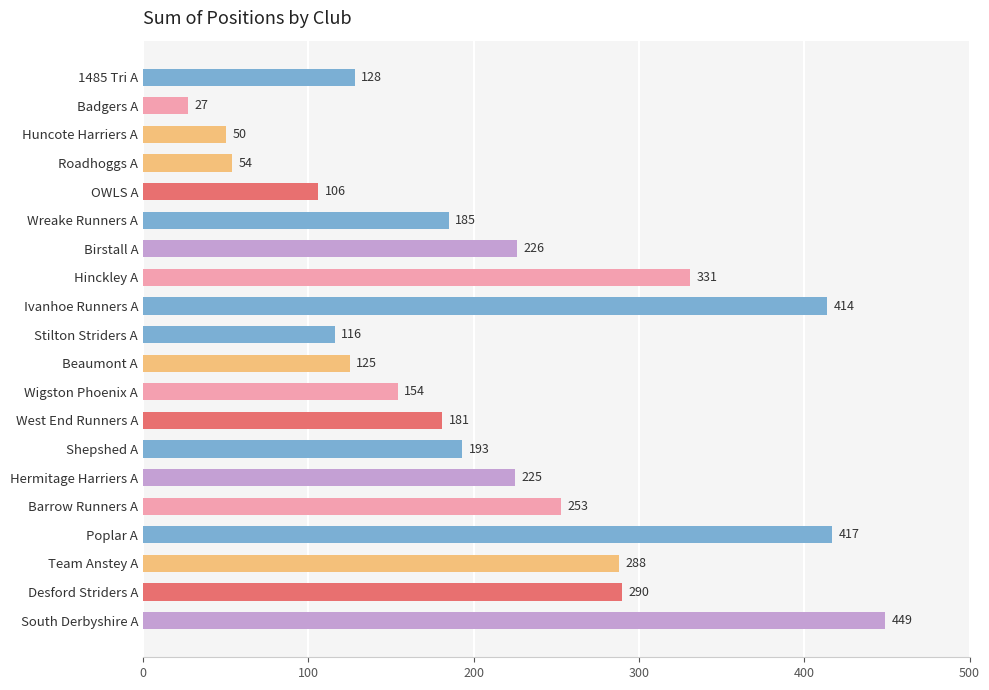

List the labels in order of value, largest first.

South Derbyshire A, Poplar A, Ivanhoe Runners A, Hinckley A, Desford Striders A, Team Anstey A, Barrow Runners A, Birstall A, Hermitage Harriers A, Shepshed A, Wreake Runners A, West End Runners A, Wigston Phoenix A, 1485 Tri A, Beaumont A, Stilton Striders A, OWLS A, Roadhoggs A, Huncote Harriers A, Badgers A